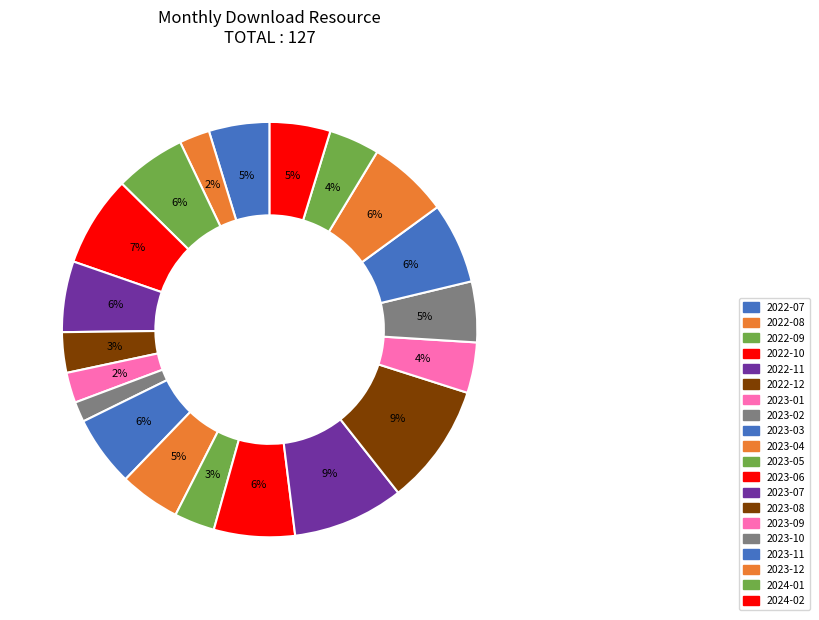

True or false: 2023-07 accounts for 3% of the total.

False